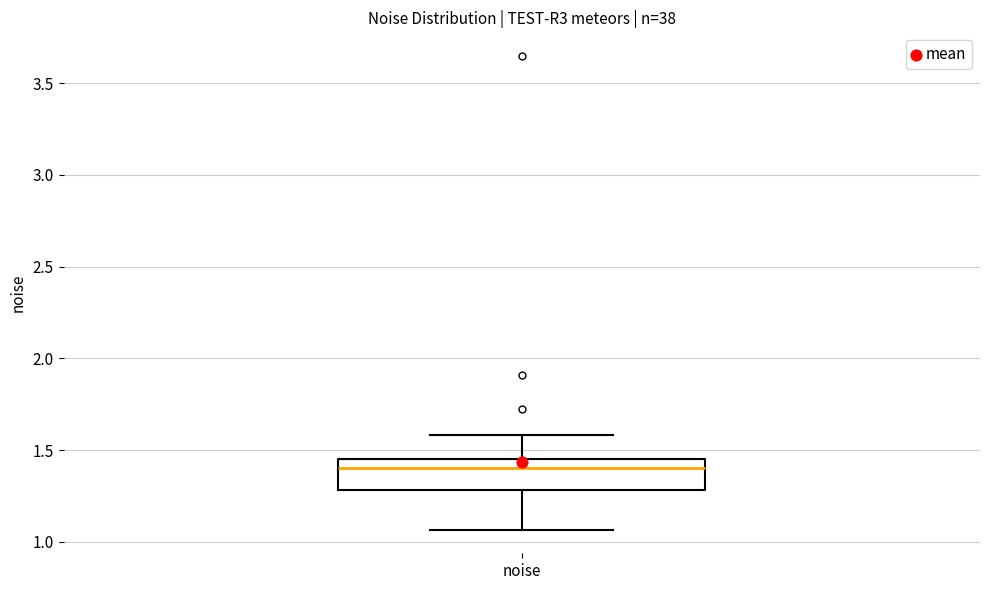

Transcribe this box plot: give where the median line is, the range the box spans, and where the two whiskers end, as read against the y-axis. The values are not printed on the chart, so give them approximately, as read against the axis.

median 1.40, box 1.30 to 1.45, whiskers 1.05 to 1.60